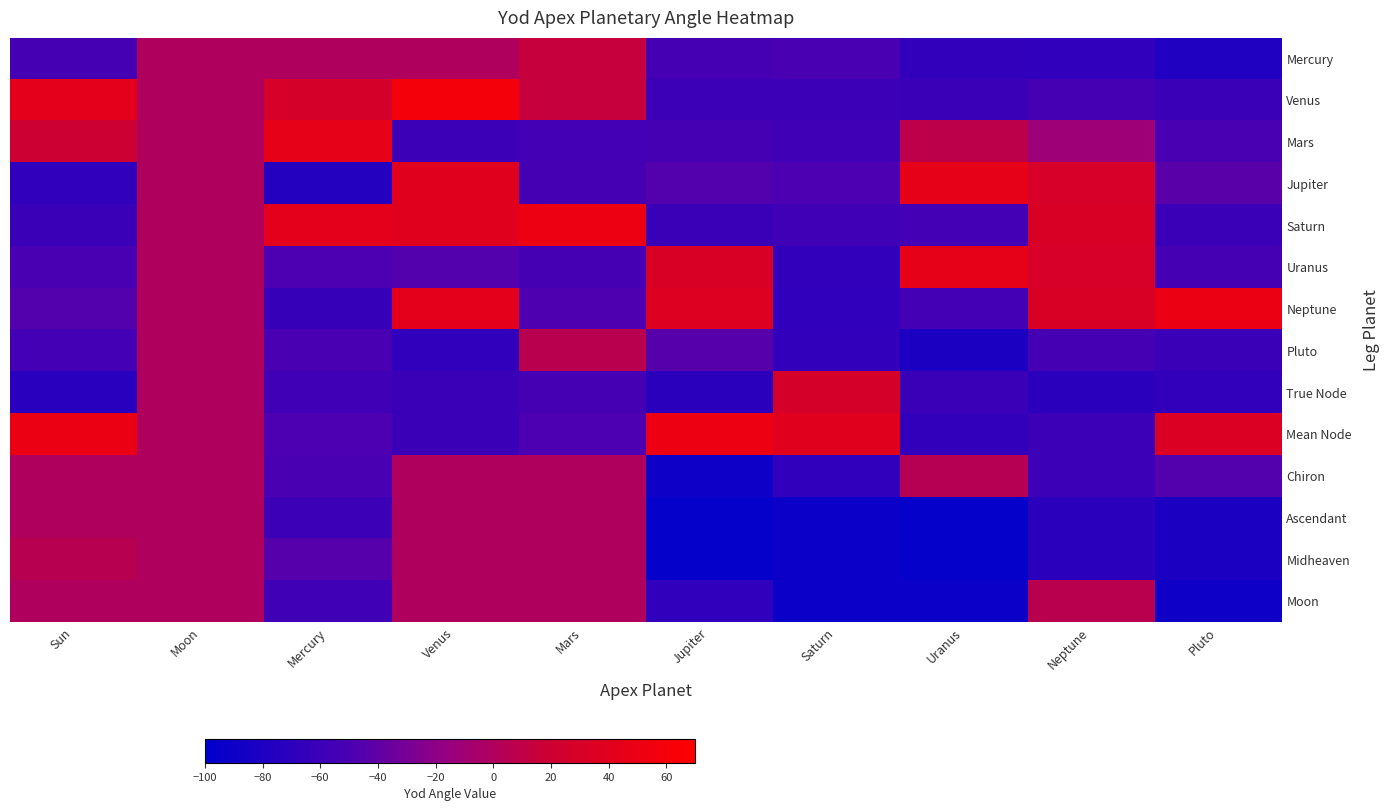

Which series has the largest total across all categories?

Mean Node